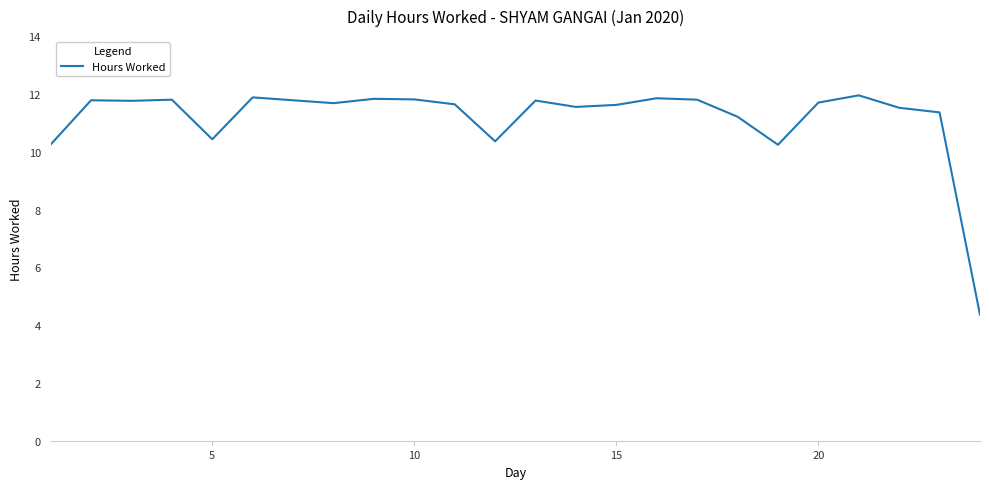

How many categories are shown in the chart?

24